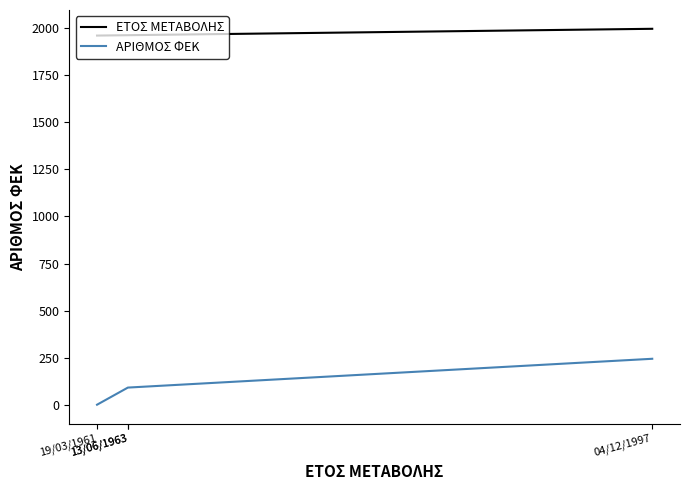

True or false: ΕΤΟΣ ΜΕΤΑΒΟΛΗΣ and ΑΡΙΘΜΟΣ ΦΕΚ intersect in this chart.

False